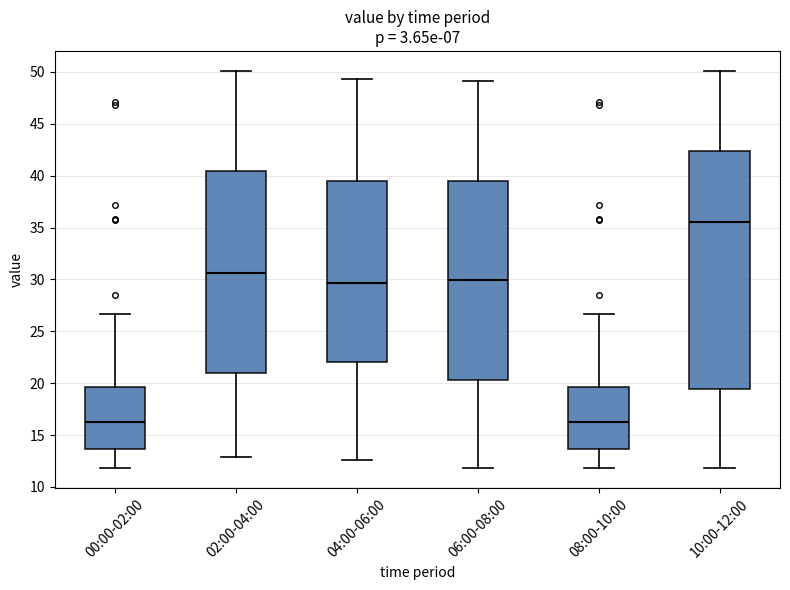

Where is the lower edge of the box for 10:00-12:00 on the y-axis? The values are not printed on the chart, so give them approximately, as read against the axis.

19.5